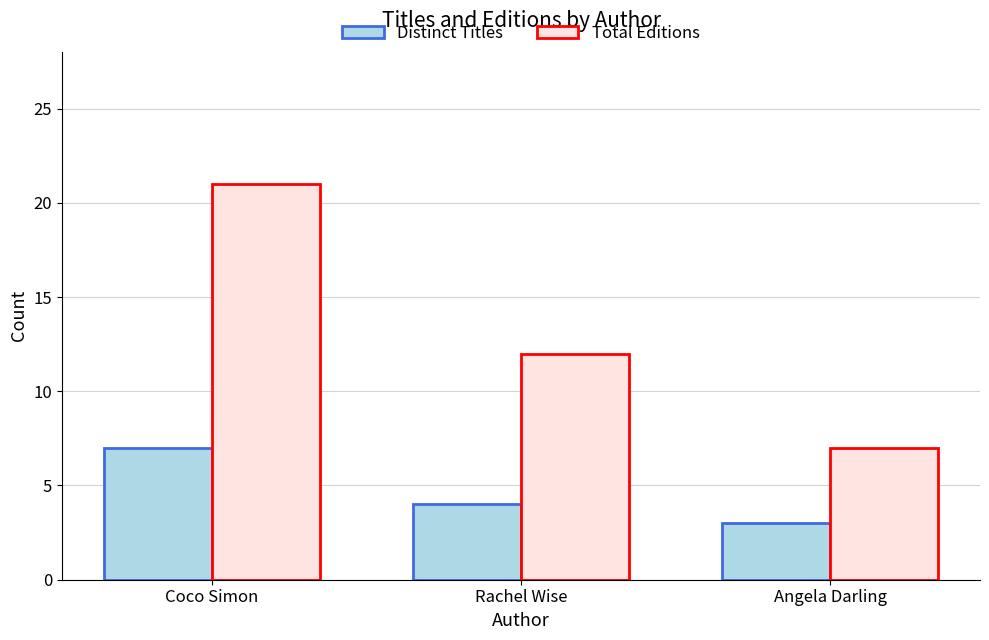

At how many categories does at least one series exceed 17?

1